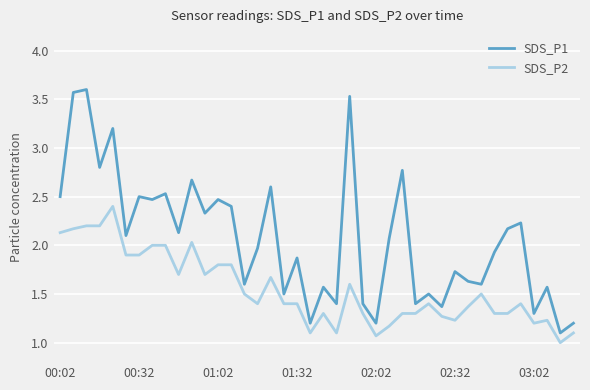

What is the highest value of the SDS_P1 series?

3.6